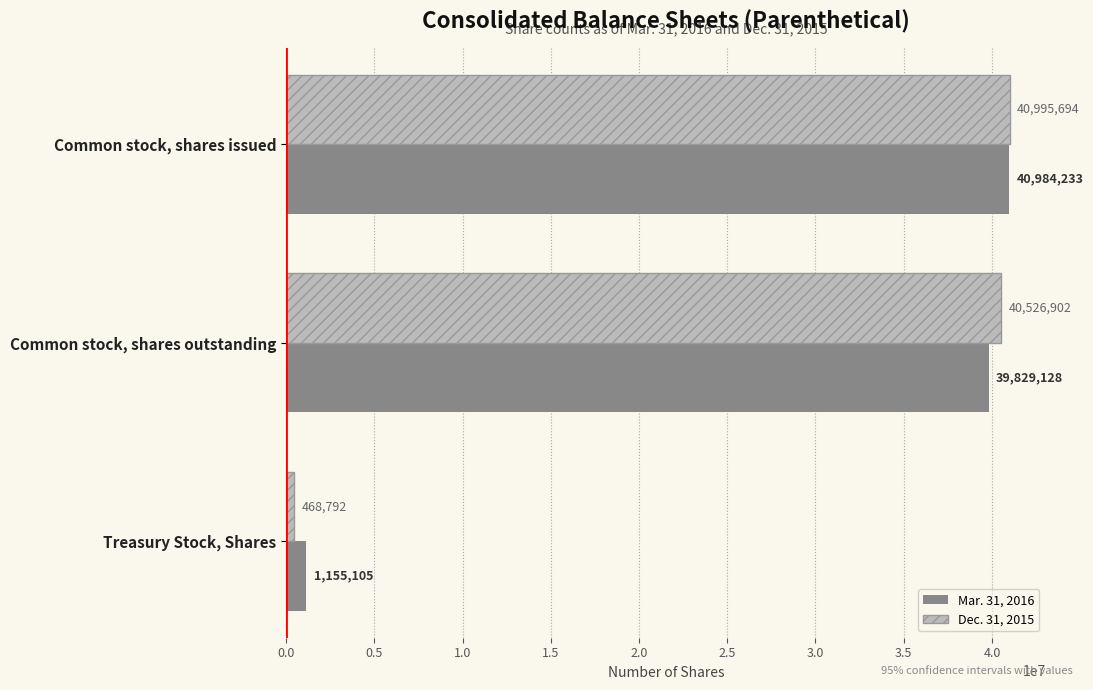

Which series has the largest total across all categories?

Dec. 31, 2015